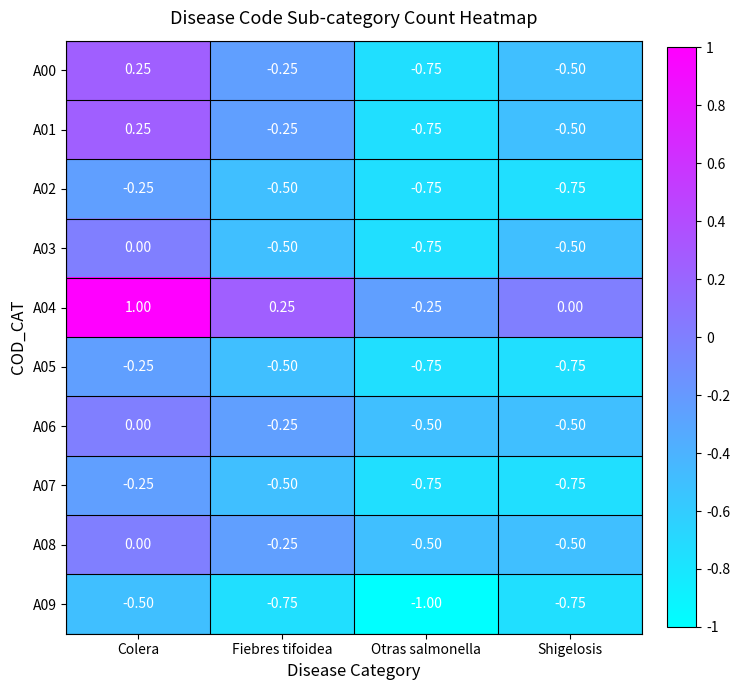

At which label does A06 reach its peak?

Colera